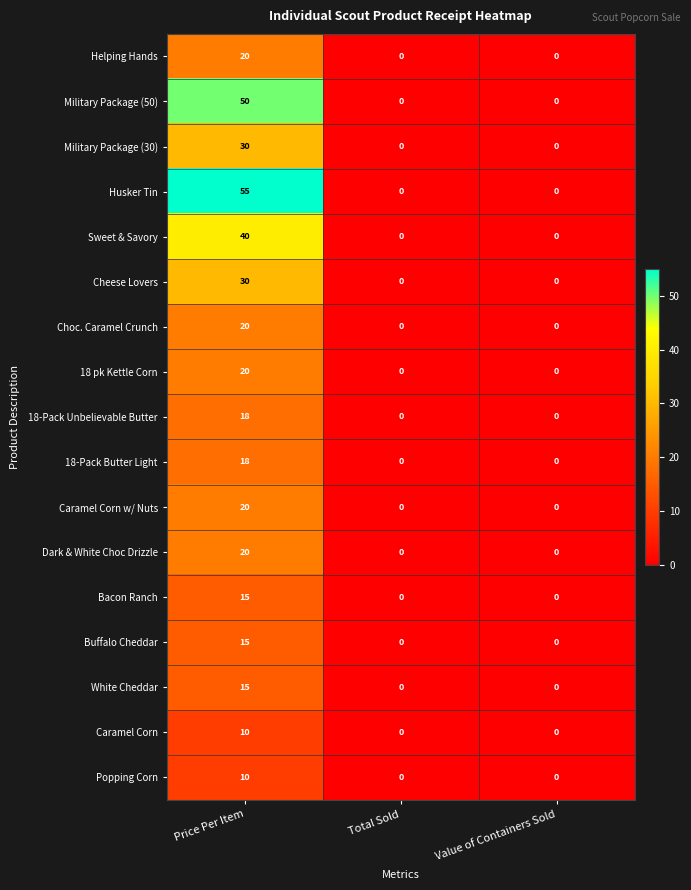

What is the maximum value shown in the chart?

55